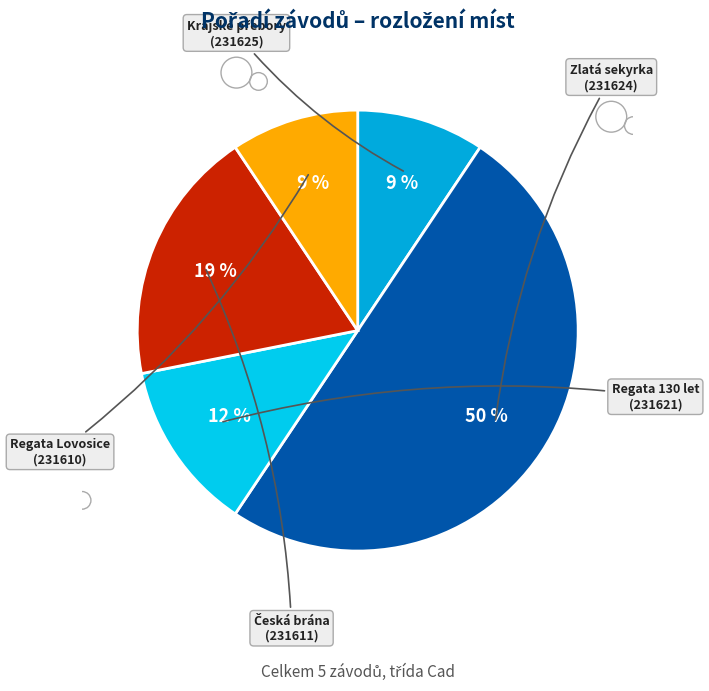

How many segments does this pie chart have?

5